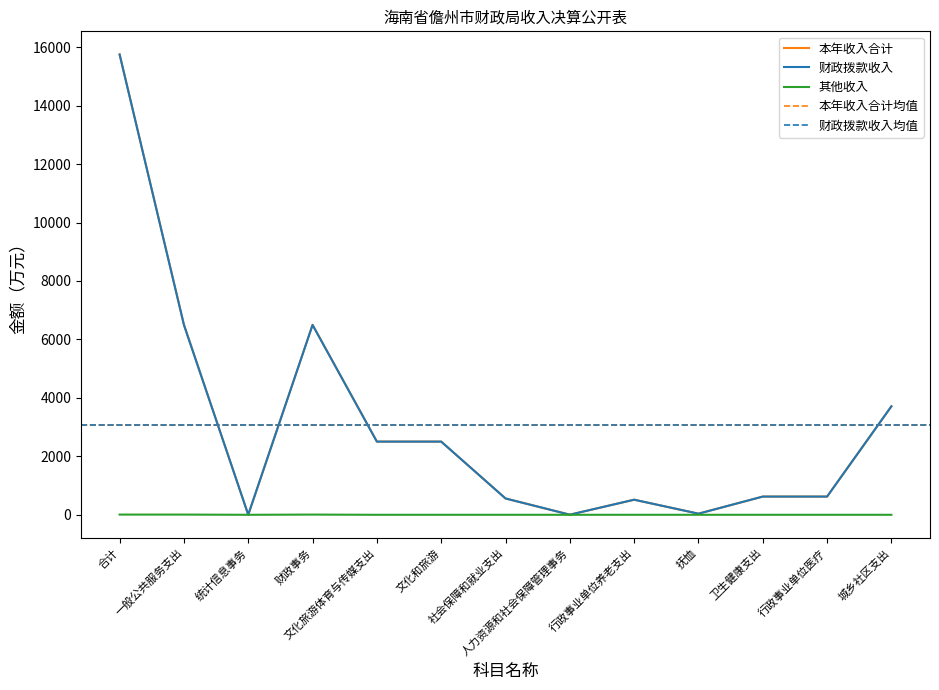

Is the value of 其他收入 at 合计 greater than the value of 财政拨款收入 at 社会保障和就业支出?

No